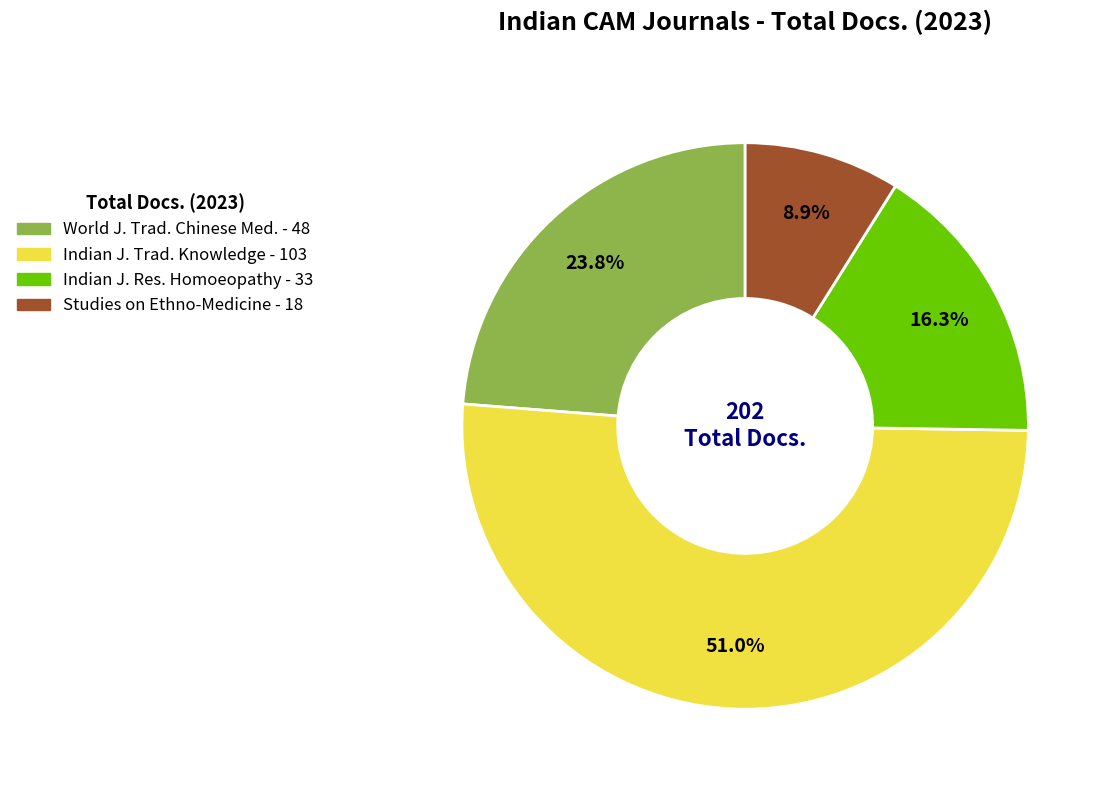

How many segments does this pie chart have?

4